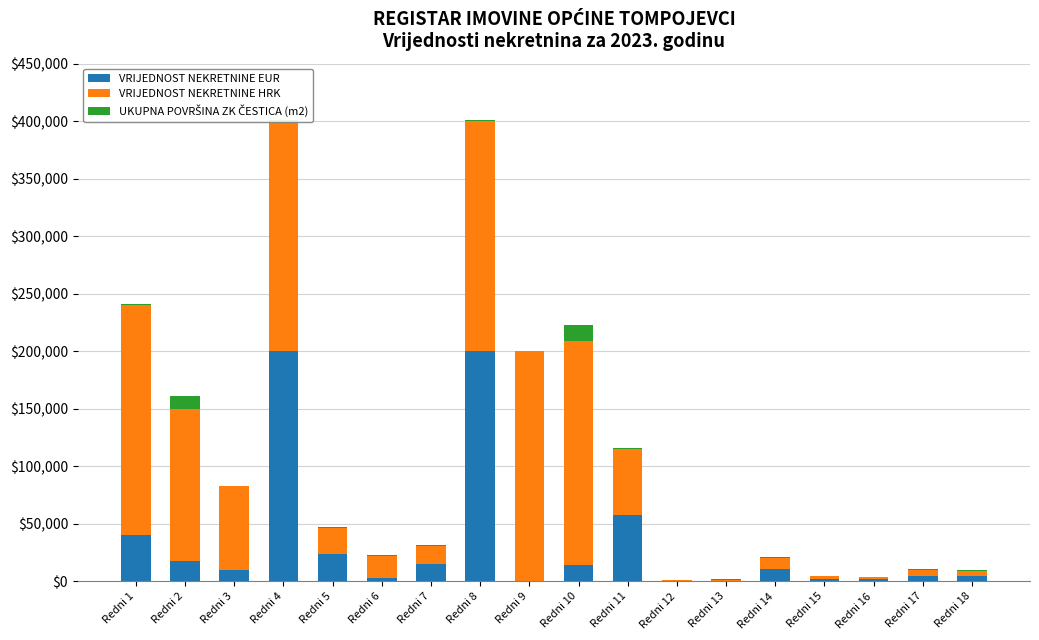

At which category is the sum across all series the highest?

Redni 8